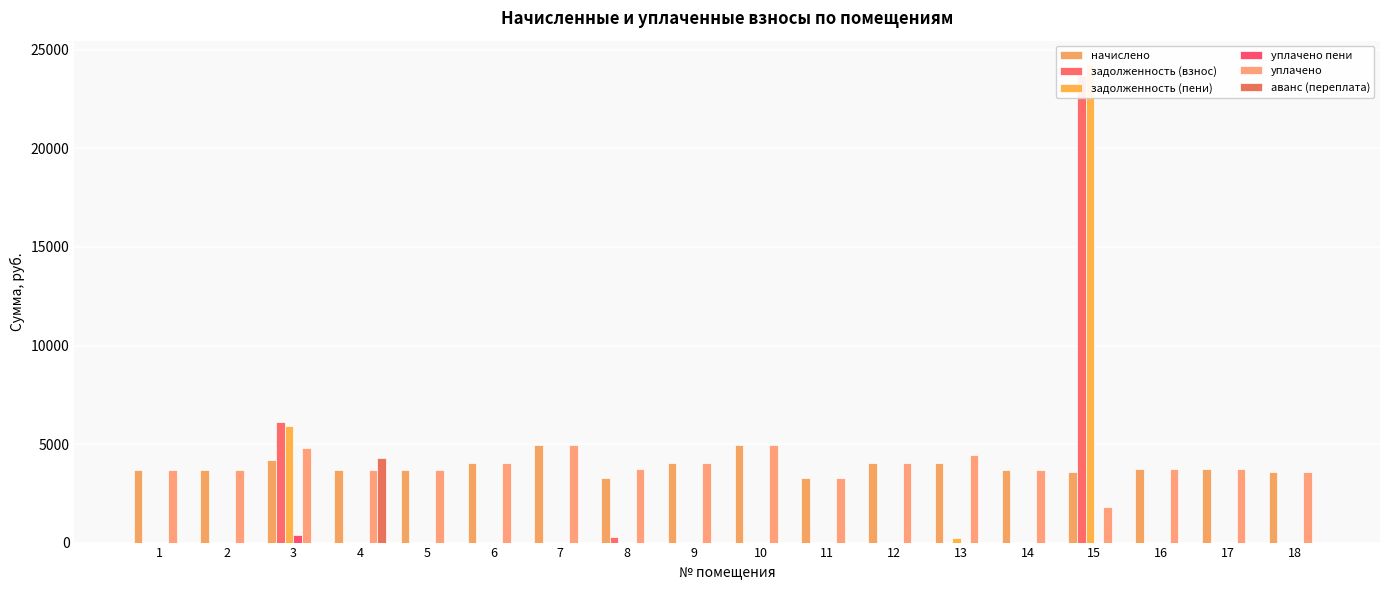

List the labels in order of уплачено пени value, smallest first.

1, 2, 4, 5, 6, 7, 9, 10, 11, 12, 13, 14, 15, 16, 17, 18, 8, 3